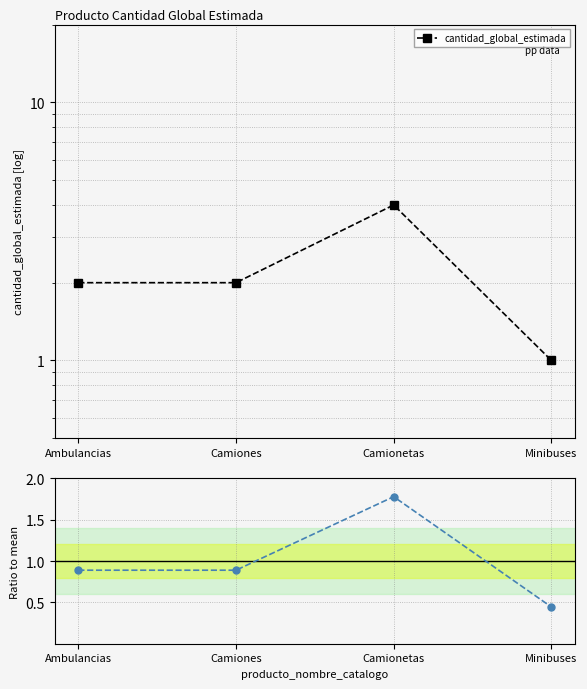

Does the chart display data point markers on the line(s)?

Yes